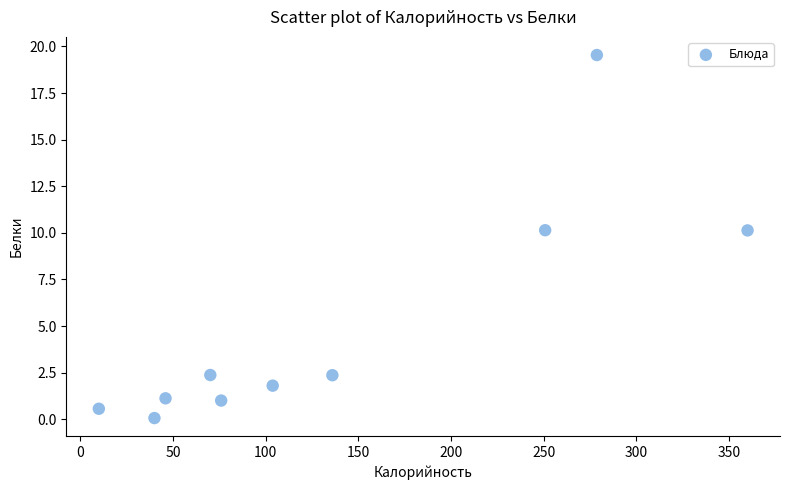

What is the average Y value?

4.9